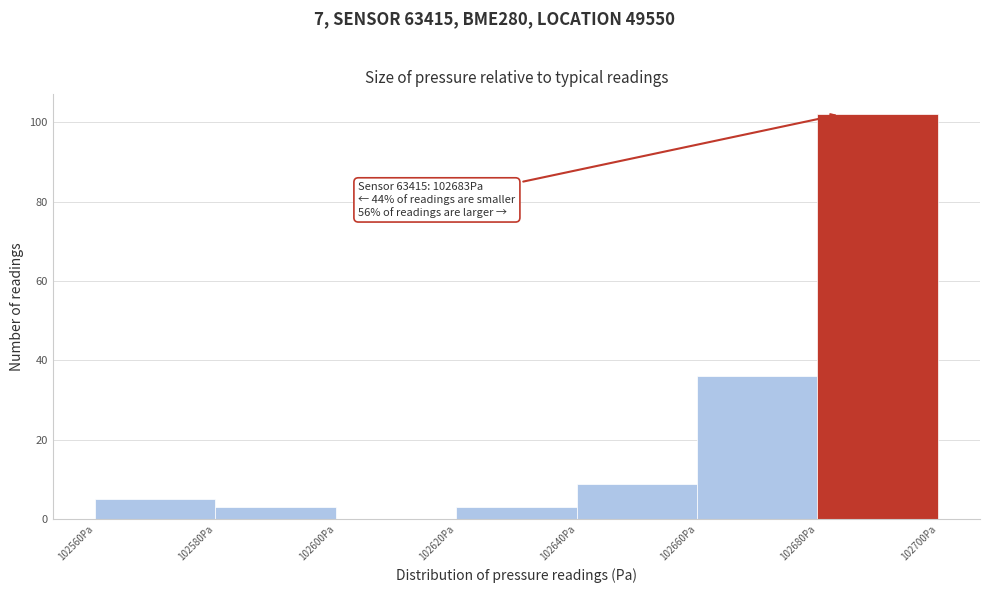

Over which range of the x-axis is the bar tallest?

102680 to 102700